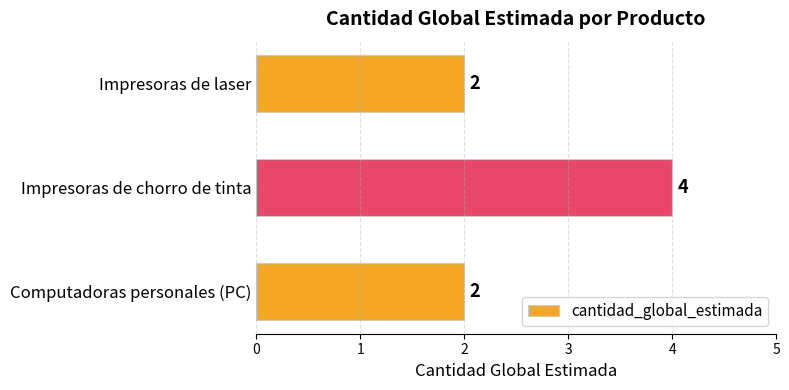

The chart shows a value of 2 at Impresoras de laser. True or false?

True